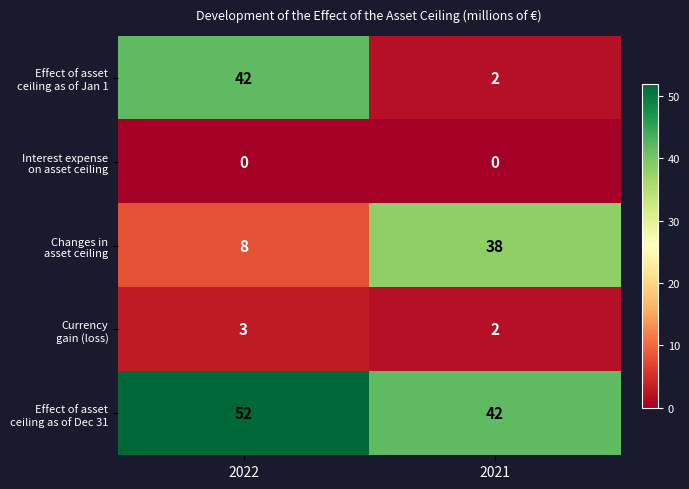

At which category is the sum across all series the highest?

2022